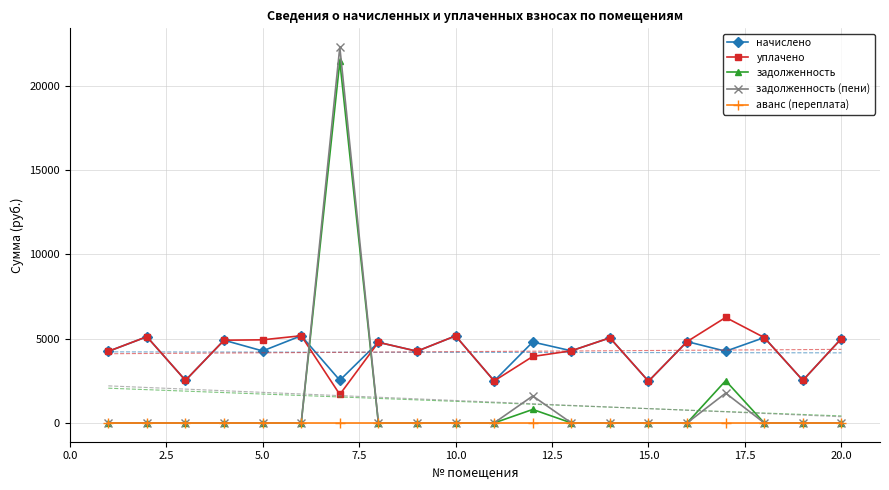

What is the difference between the maximum and minimum values in the начислено series?

2699.3